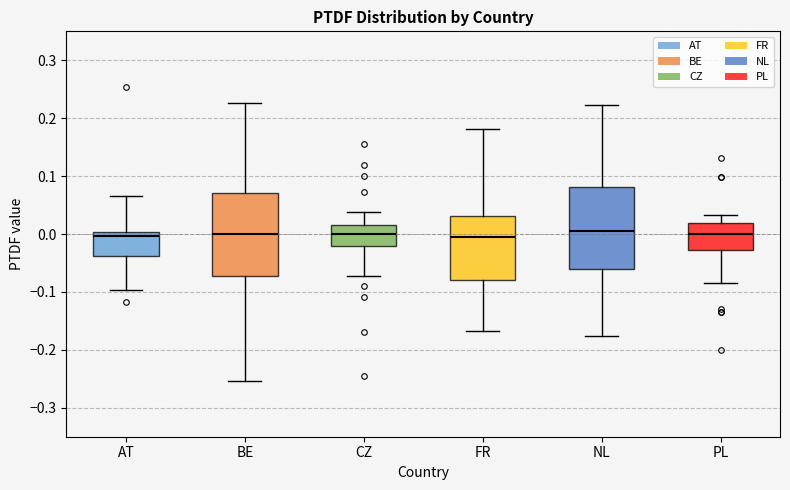

Where does the median line of the box for CZ sit on the y-axis? The values are not printed on the chart, so give them approximately, as read against the axis.

0.00